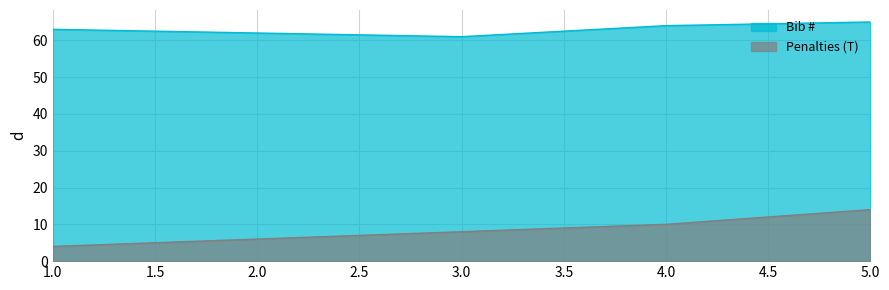

Is it true that Penalties (T) equals 5 at 3.0?

False